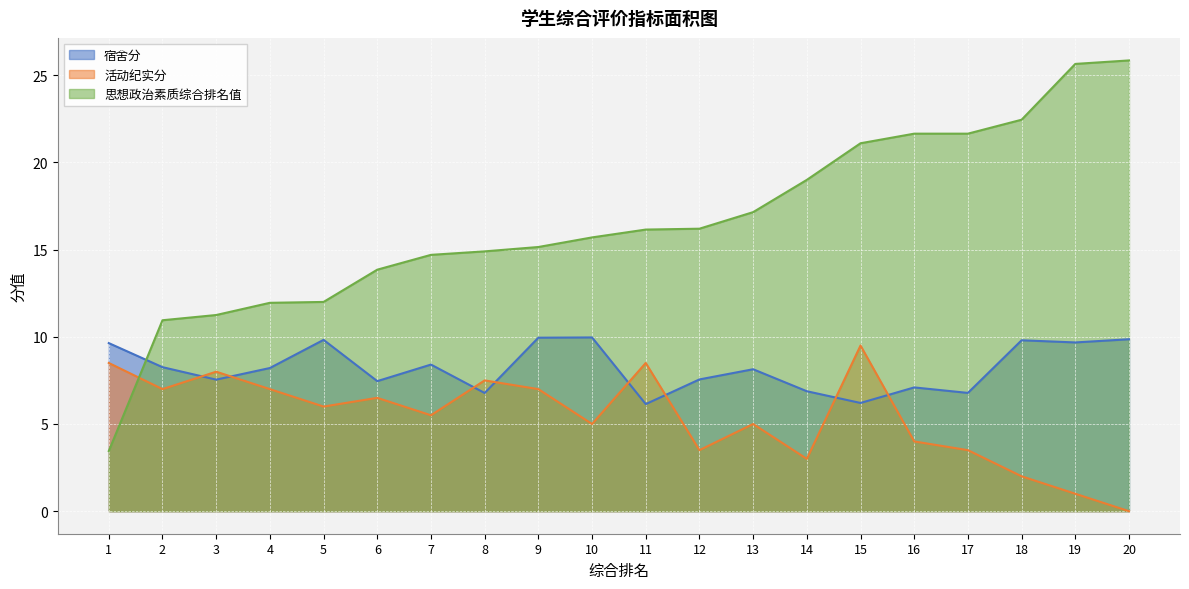

At how many categories does at least one series exceed 6?

20